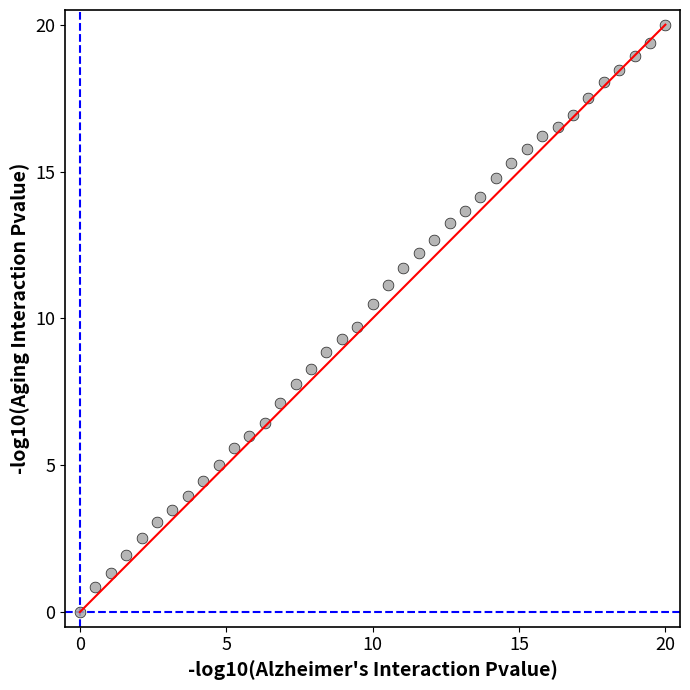

What is the range of Y values (max minus min)?

20.0